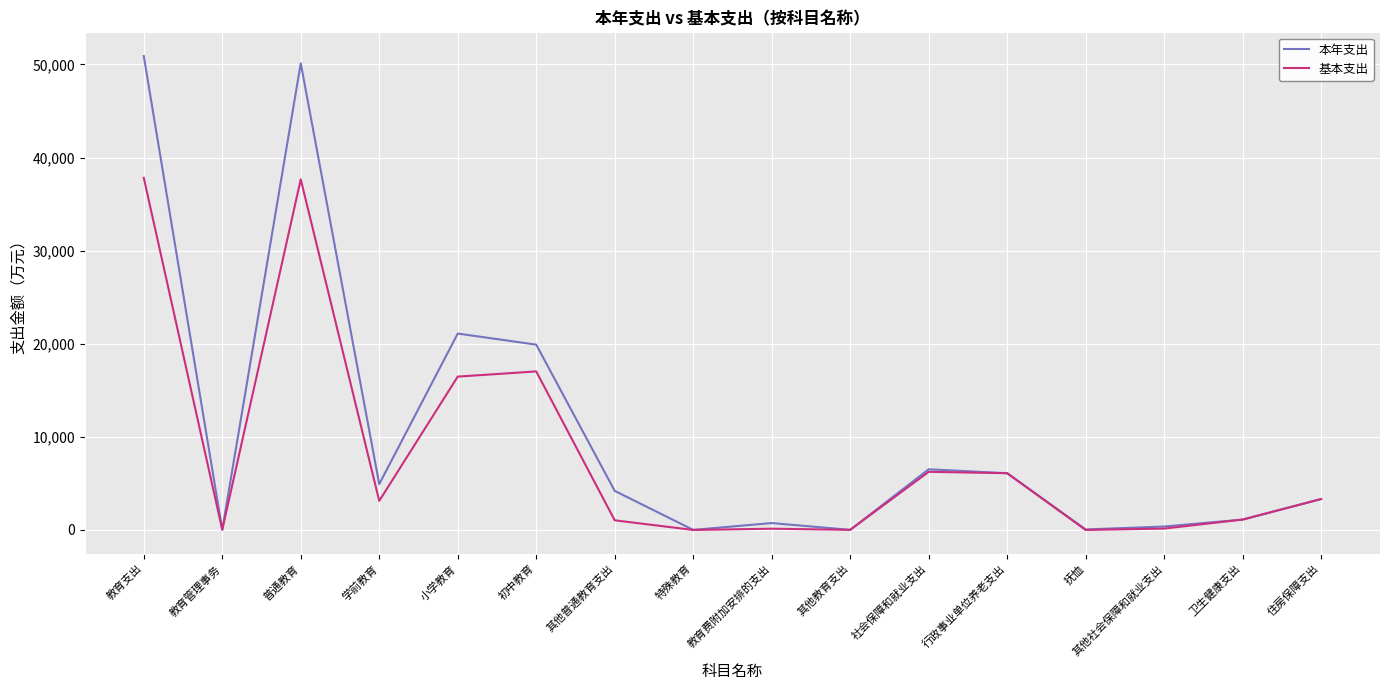

Read the 本年支出 value at 其他社会保障和就业支出.

369.1